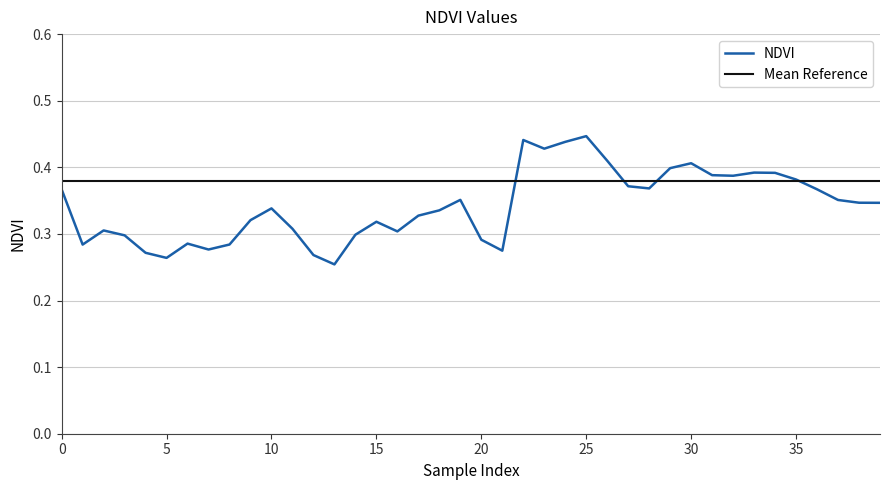

Which series has the widest spread of values?

NDVI